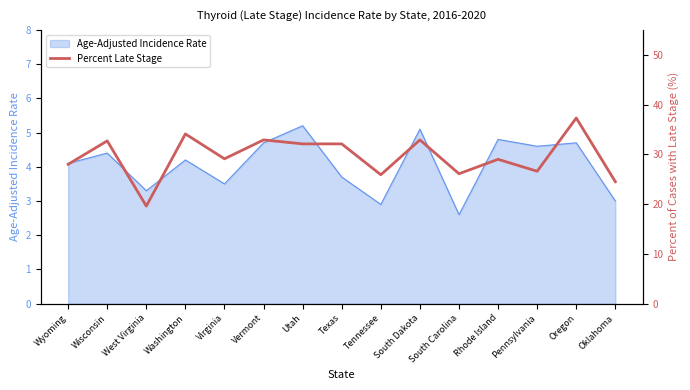

What is the minimum value for Age-Adjusted Incidence Rate?

2.6